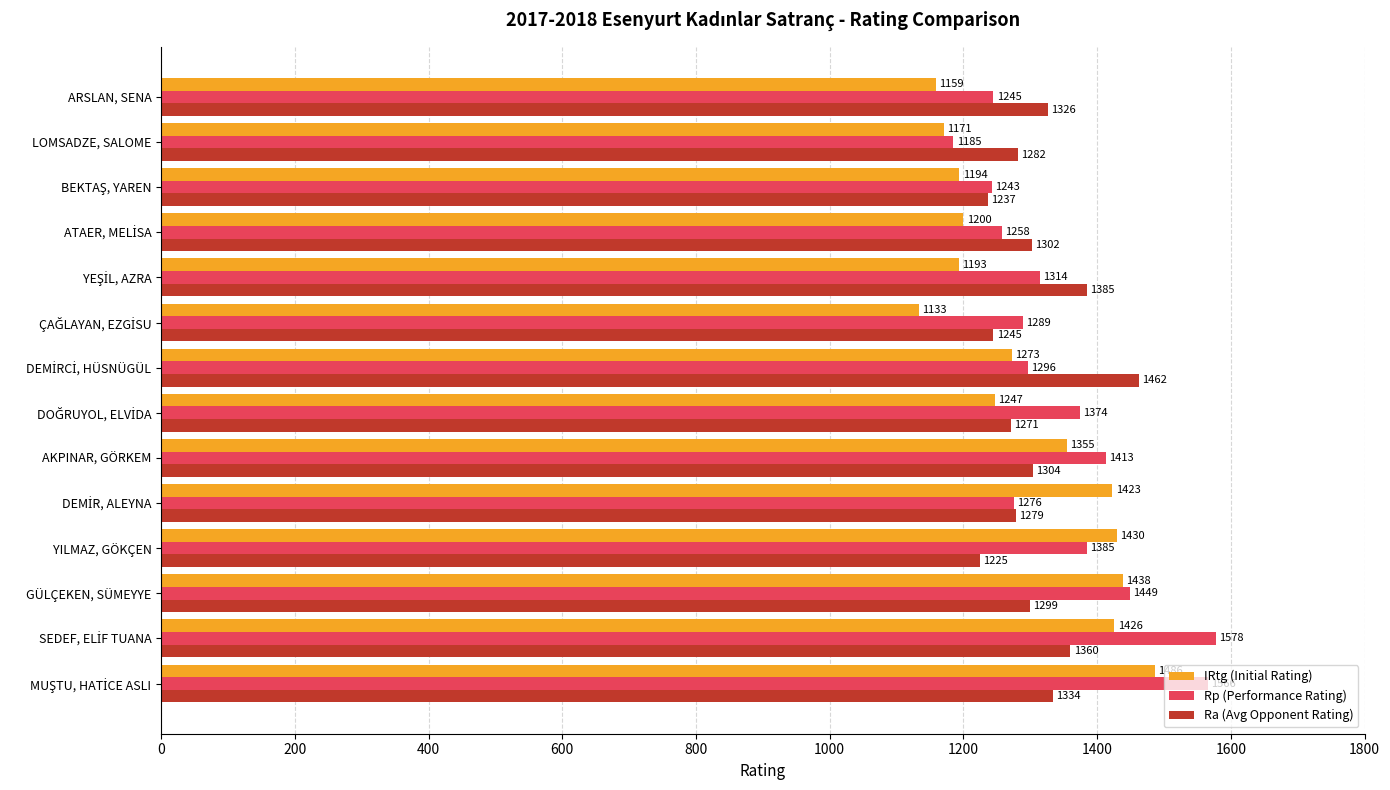

At which label is Rp (Performance Rating) closest to 1381?

YILMAZ, GÖKÇEN